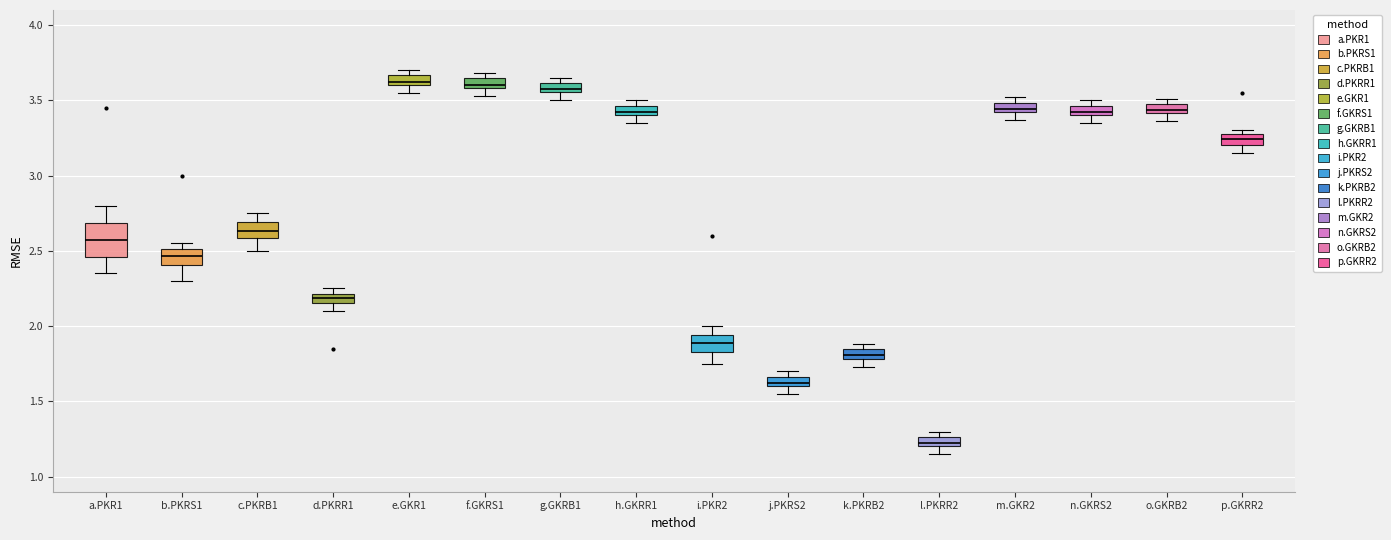

Which box has the lowest median line?

l.PKRR2